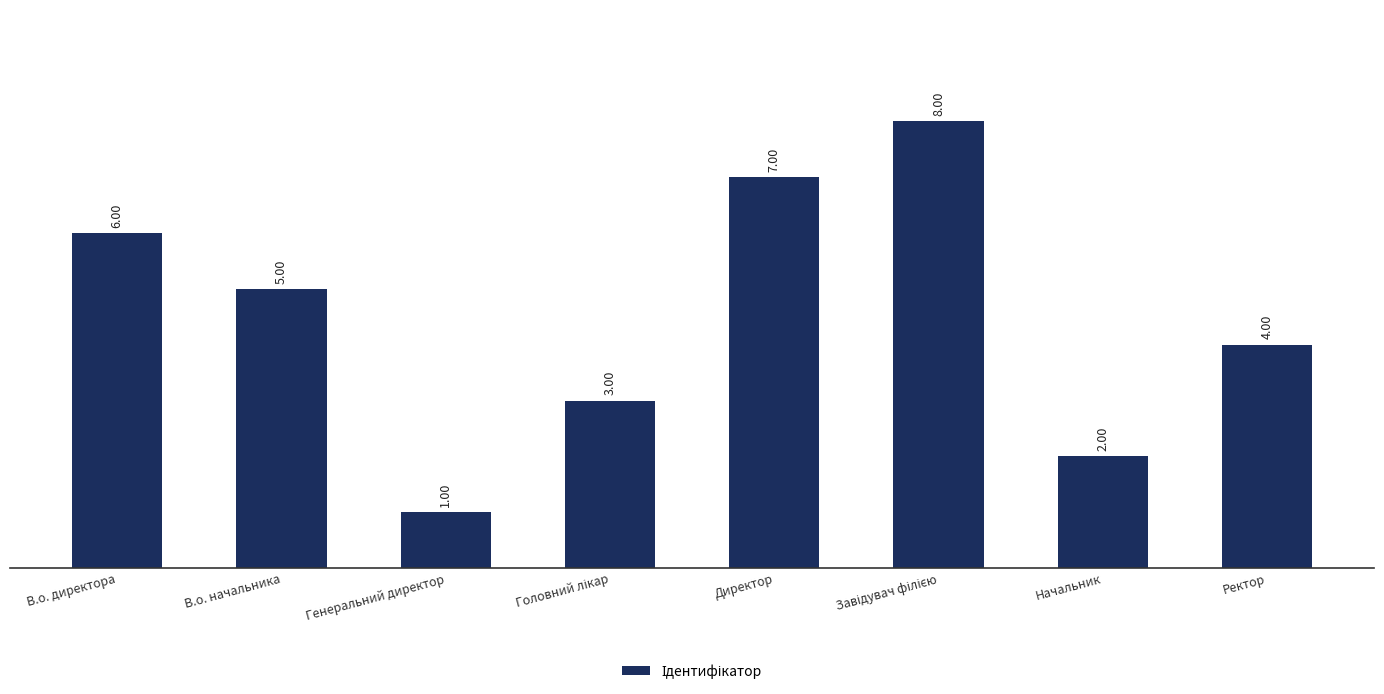

At which label is the value closest to 4?

Ректор